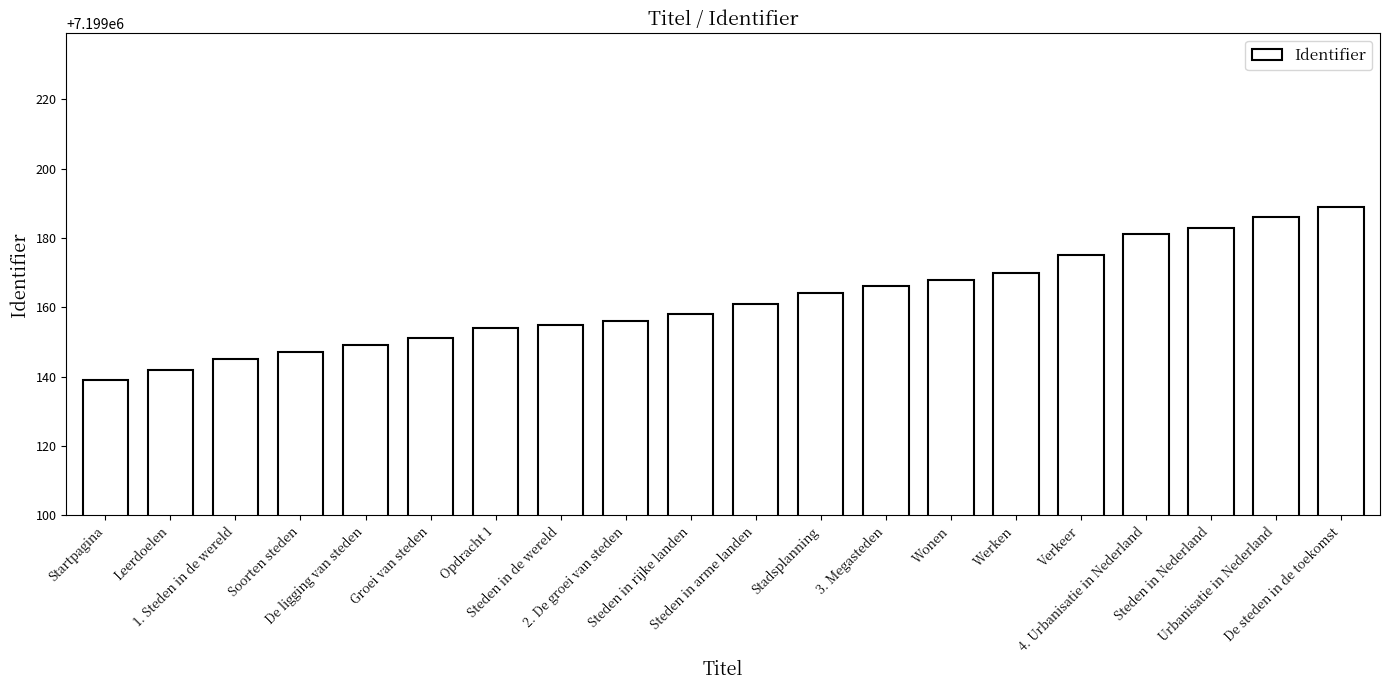

How many series are shown in this chart?

1